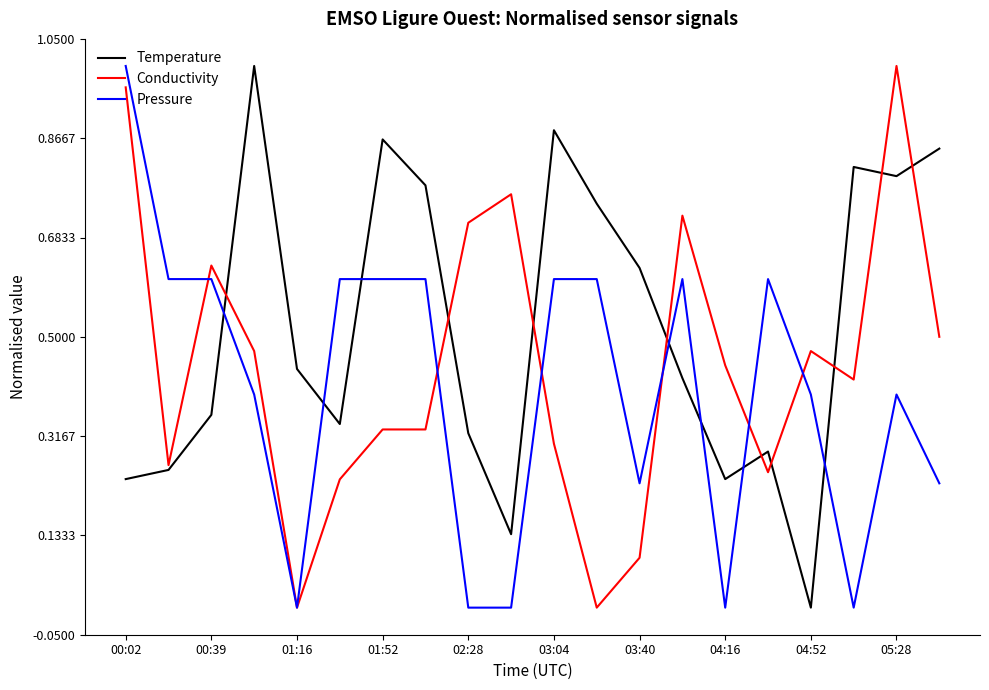

At how many categories does at least one series exceed 0?

20